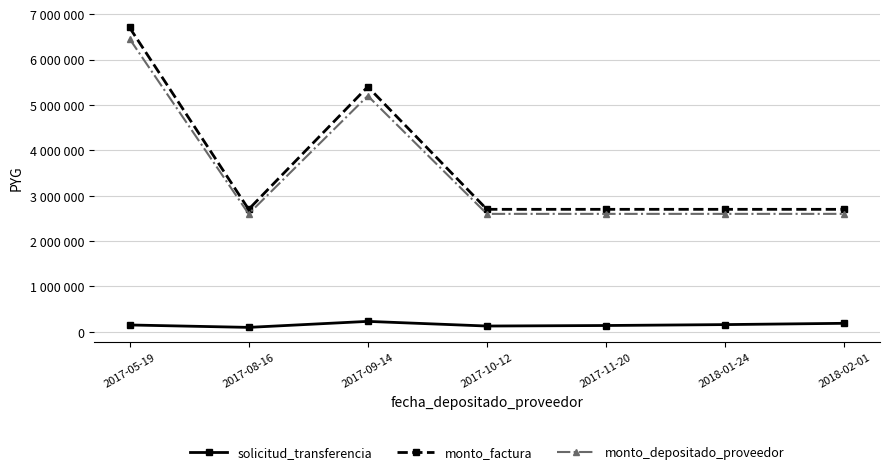

True or false: monto_depositado_proveedor and monto_factura intersect in this chart.

False